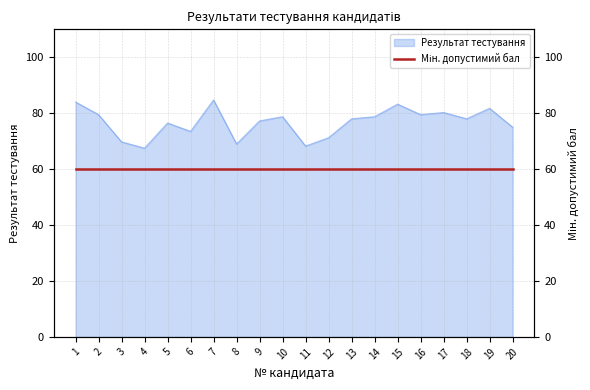

How many values are below 78?

9